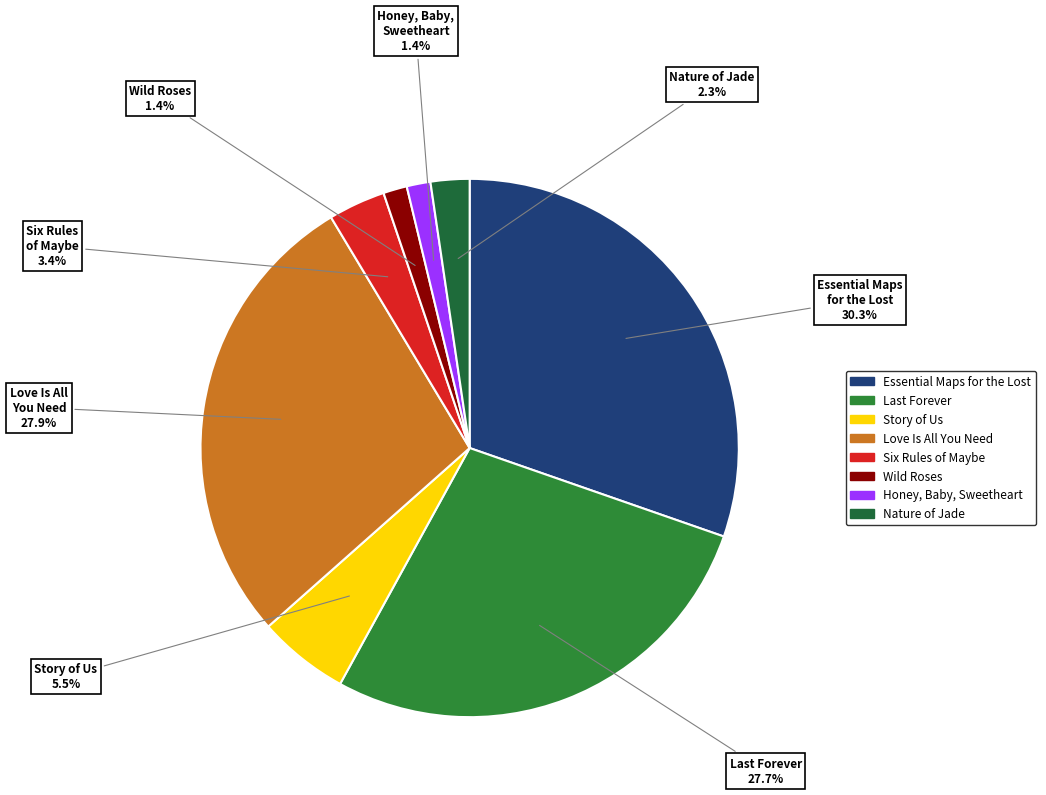

Between Six Rules of Maybe and Essential Maps for the Lost, which is larger?

Essential Maps for the Lost